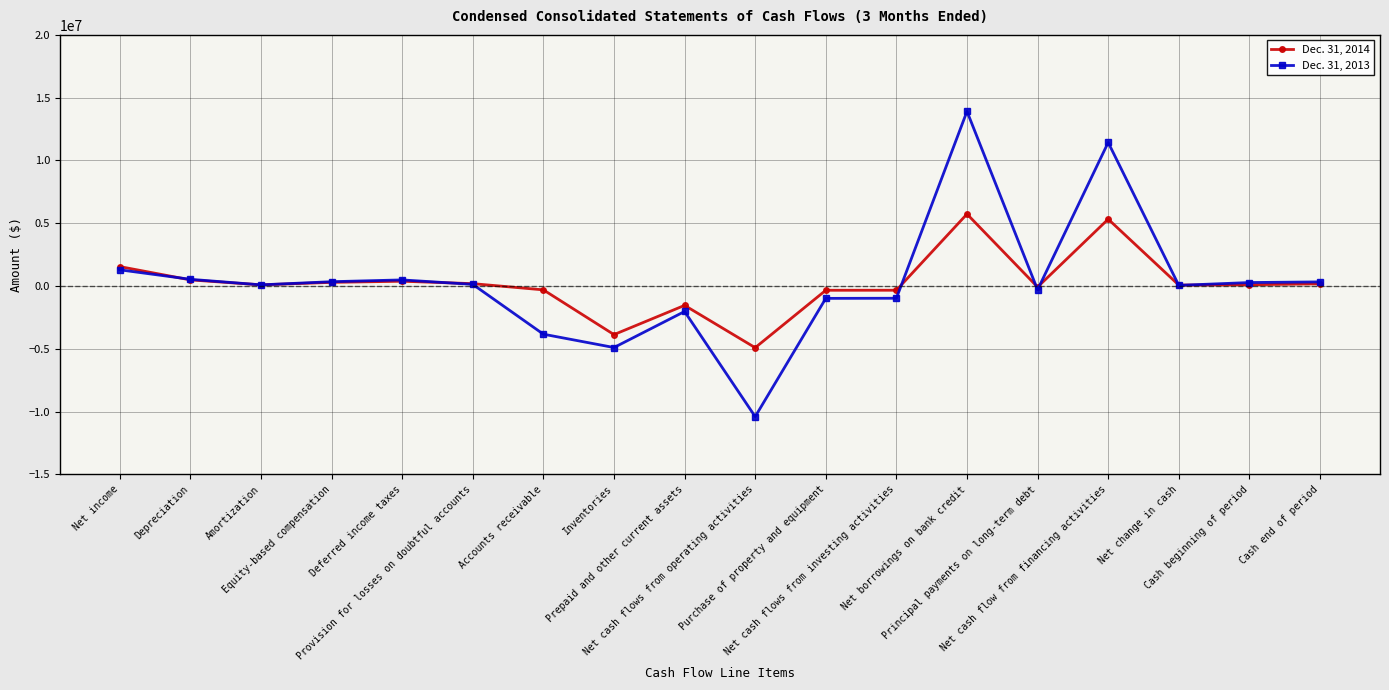

Which series has the largest range (max minus min)?

Dec. 31, 2013